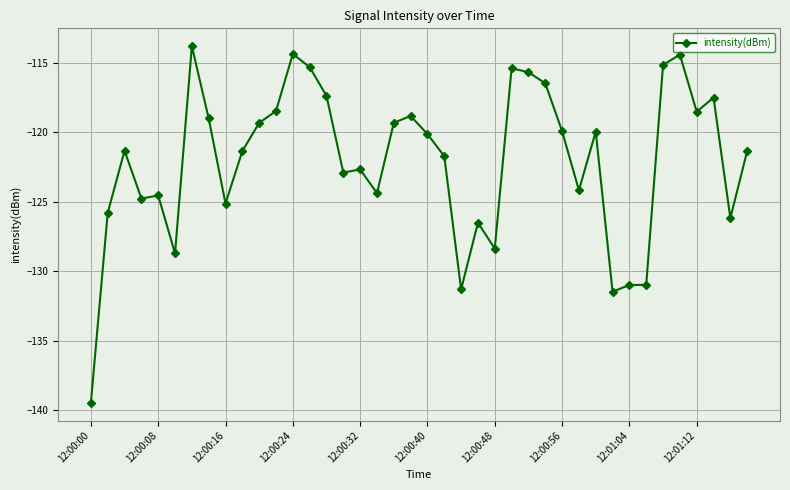

What is the difference between the maximum and minimum values?

25.6